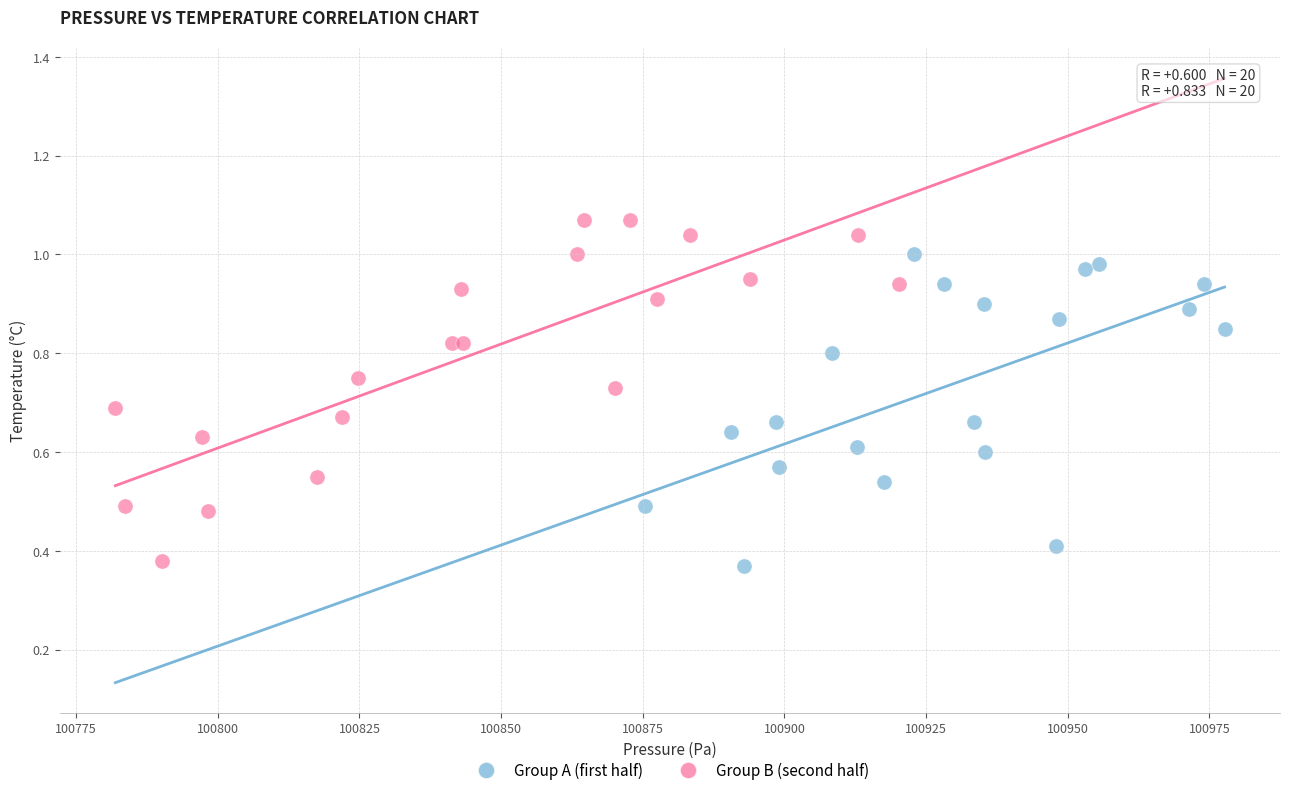

Which series reaches the maximum Y coordinate?

Group B (second half)